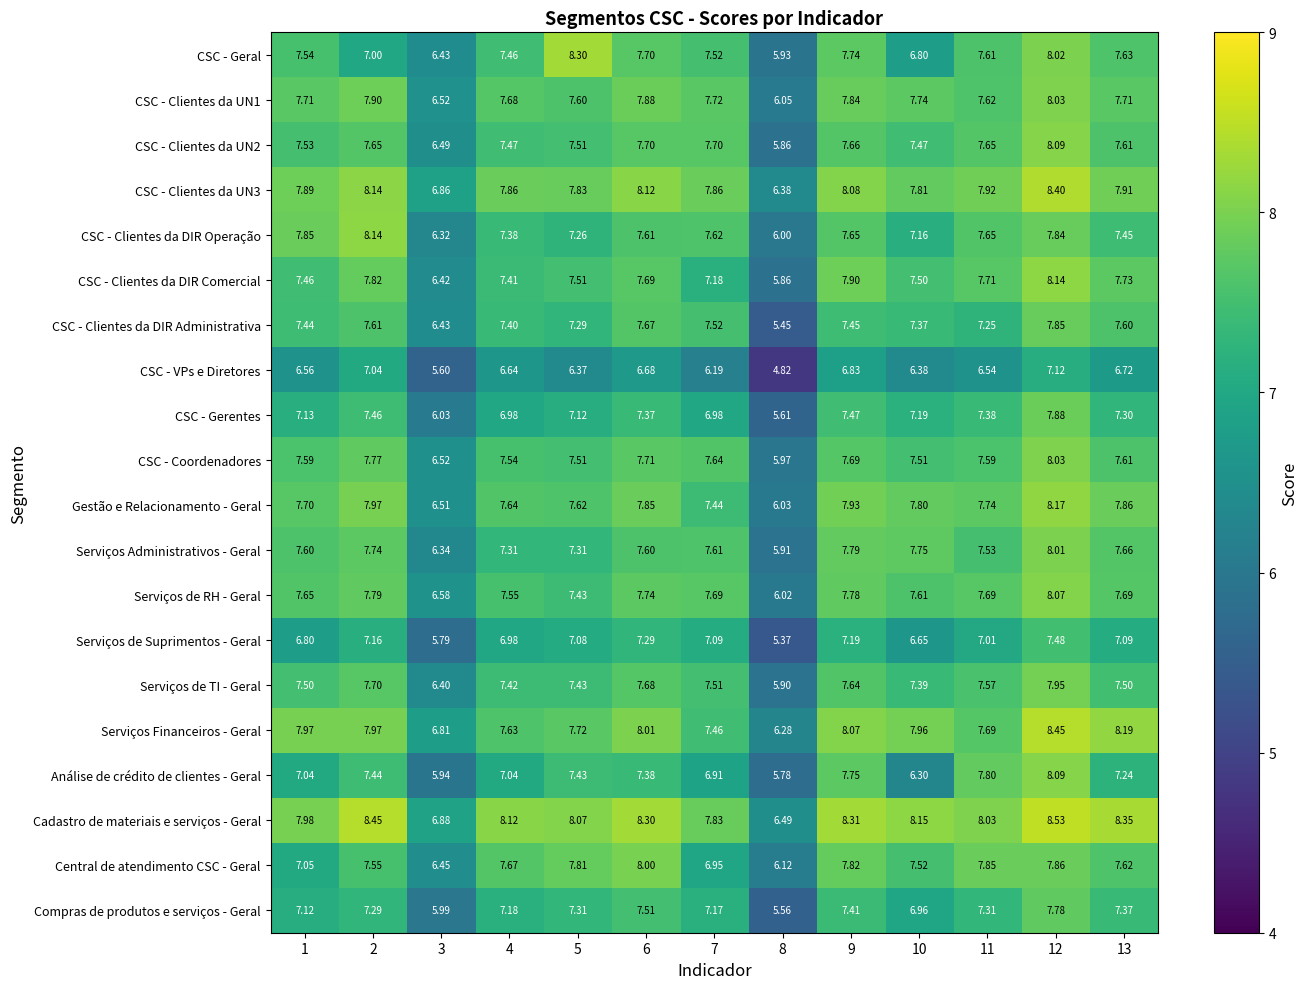

Which series has the widest spread of values?

CSC - Clientes da DIR Administrativa